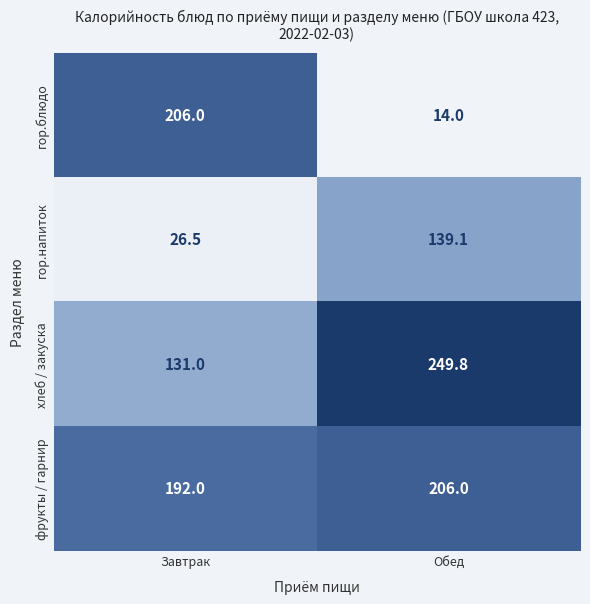

Between Завтрак and Обед, which series saw the biggest shift?

гор.блюдо